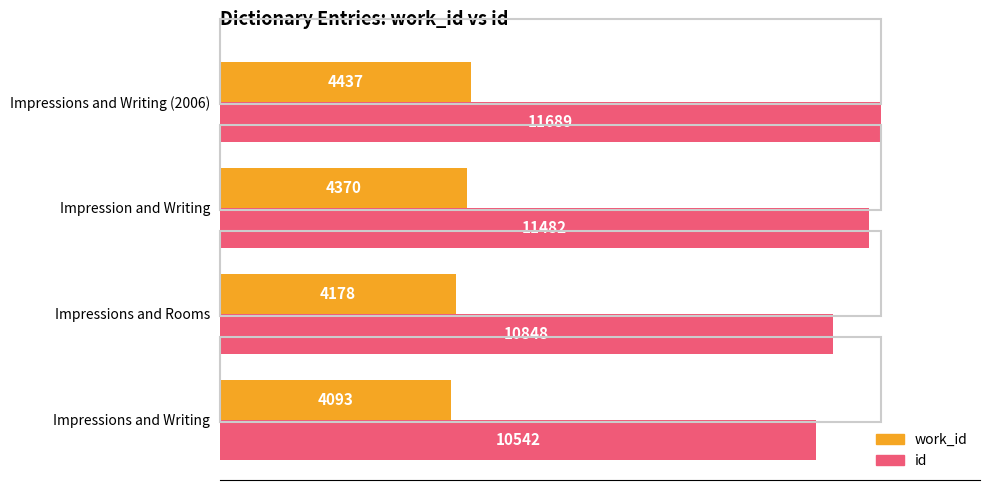

What are all the series names shown in the legend?

work_id, id